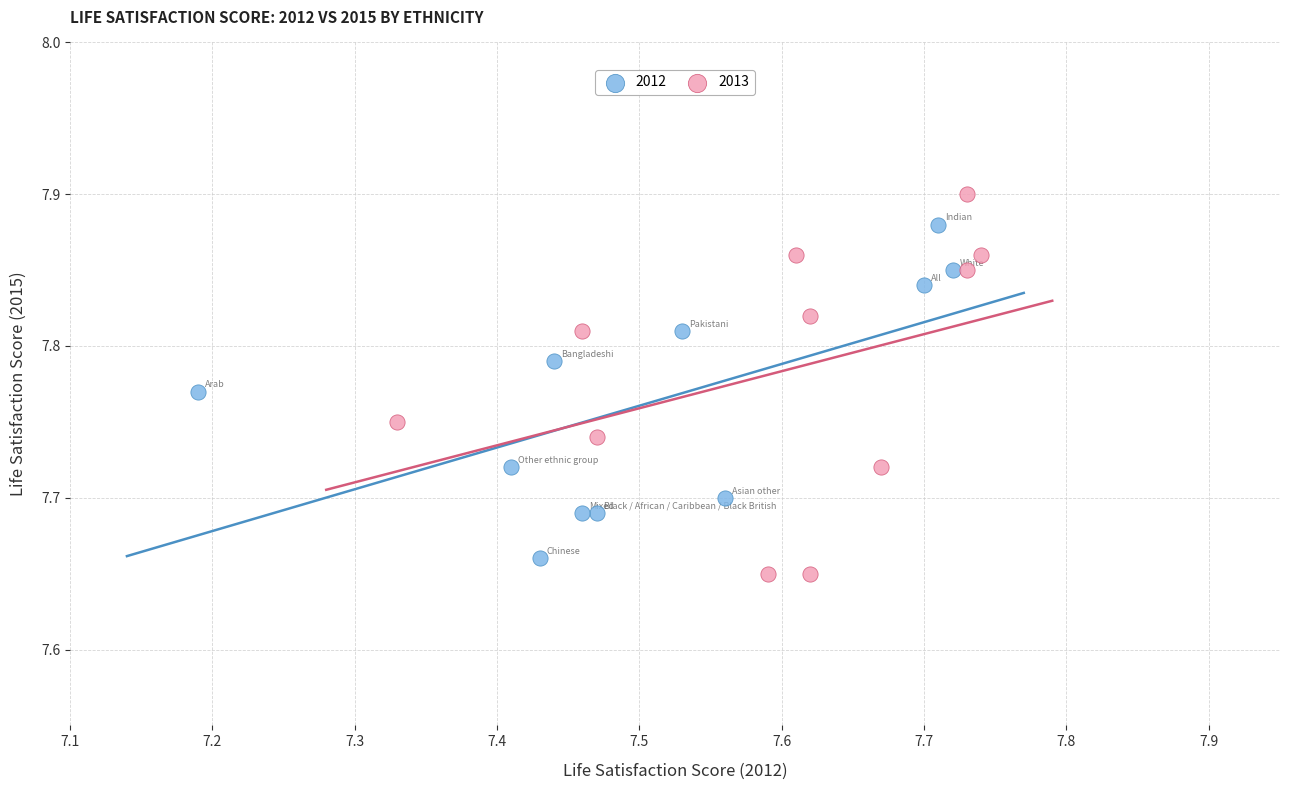

Which series has the widest spread of Y values?

2013